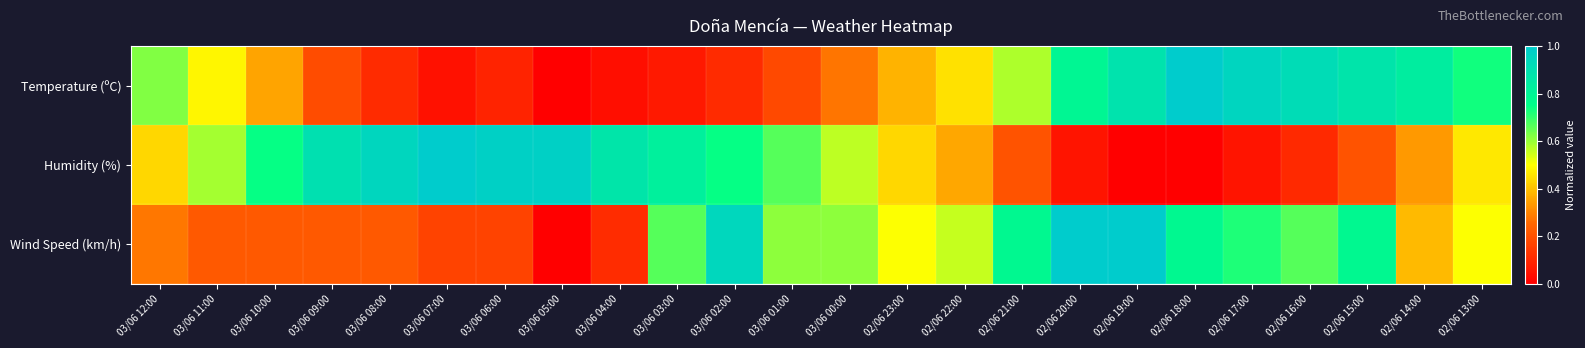

Reading right to left, what are all the values shown in this chart?

Temperature (ºC): 02/06 13:00=0.7	02/06 14:00=0.8	02/06 15:00=0.9	02/06 16:00=0.9	02/06 17:00=0.9	02/06 18:00=1.0	02/06 19:00=0.9	02/06 20:00=0.8	02/06 21:00=0.6	02/06 22:00=0.4	02/06 23:00=0.4	03/06 00:00=0.3	03/06 01:00=0.2	03/06 02:00=0.1	03/06 03:00=0.1	03/06 04:00=0.0	03/06 05:00=0.0	03/06 06:00=0.1	03/06 07:00=0.0	03/06 08:00=0.1	03/06 09:00=0.2	03/06 10:00=0.4	03/06 11:00=0.5	03/06 12:00=0.6
Humidity (%): 02/06 13:00=0.5	02/06 14:00=0.3	02/06 15:00=0.2	02/06 16:00=0.1	02/06 17:00=0.1	02/06 18:00=0.0	02/06 19:00=0.0	02/06 20:00=0.1	02/06 21:00=0.2	02/06 22:00=0.4	02/06 23:00=0.4	03/06 00:00=0.6	03/06 01:00=0.7	03/06 02:00=0.7	03/06 03:00=0.8	03/06 04:00=0.9	03/06 05:00=1.0	03/06 06:00=1.0	03/06 07:00=1.0	03/06 08:00=0.9	03/06 09:00=0.9	03/06 10:00=0.7	03/06 11:00=0.6	03/06 12:00=0.4
Wind Speed (km/h): 02/06 13:00=0.5	02/06 14:00=0.4	02/06 15:00=0.8	02/06 16:00=0.7	02/06 17:00=0.7	02/06 18:00=0.8	02/06 19:00=1.0	02/06 20:00=1.0	02/06 21:00=0.8	02/06 22:00=0.6	02/06 23:00=0.5	03/06 00:00=0.6	03/06 01:00=0.6	03/06 02:00=0.9	03/06 03:00=0.7	03/06 04:00=0.1	03/06 05:00=0.0	03/06 06:00=0.2	03/06 07:00=0.2	03/06 08:00=0.2	03/06 09:00=0.2	03/06 10:00=0.2	03/06 11:00=0.2	03/06 12:00=0.3